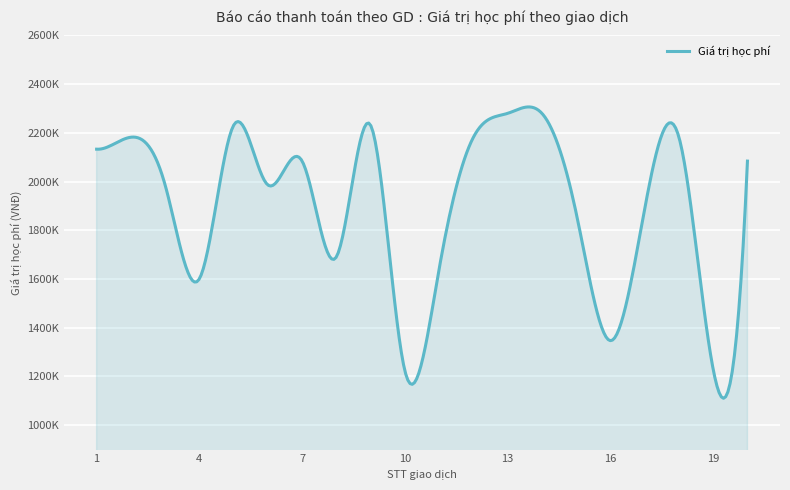

Is this an area chart (filled region under the line)?

Yes